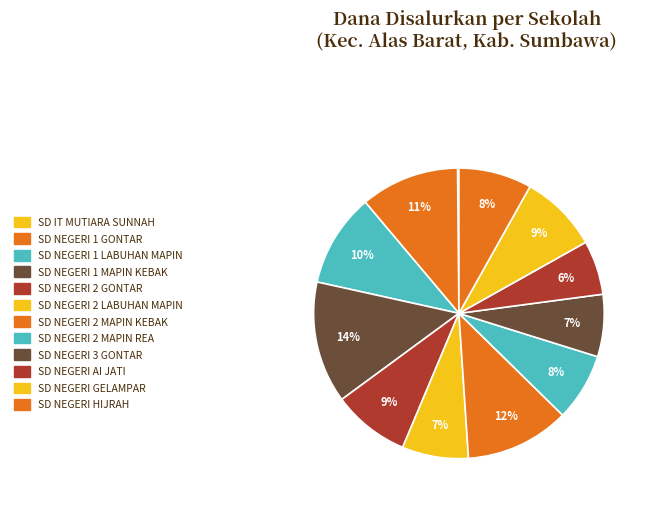

To the nearest percent, what is the average slice percentage?

8%